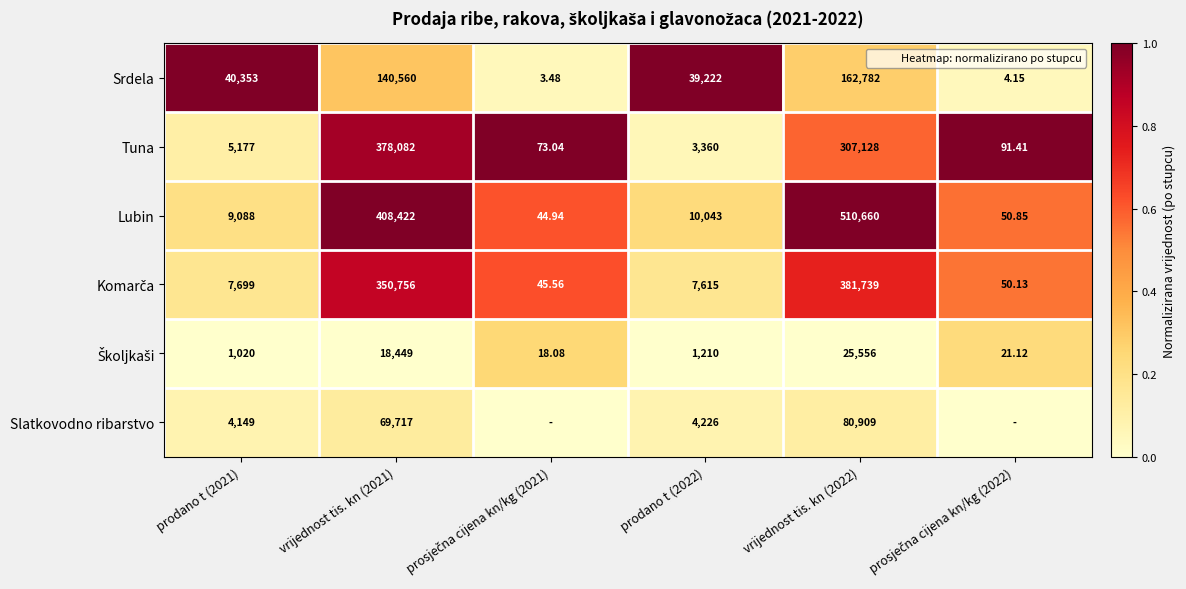

What is the difference between the highest and lowest values at prodano t (2021)?

39333.0